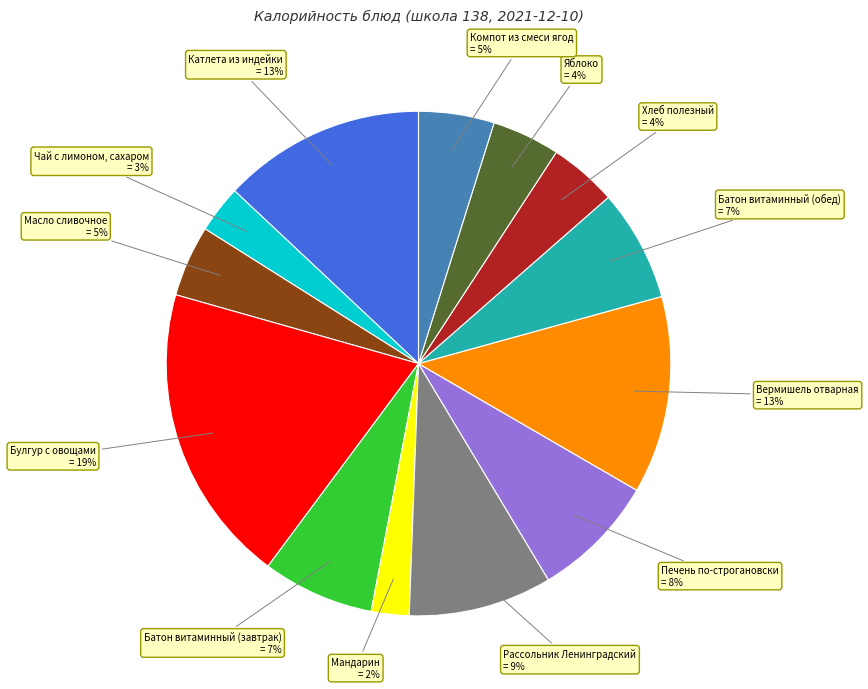

Which has a higher value, Печень по-строгановски = 8% or Компот из смеси ягод = 5%?

Печень по-строгановски = 8%